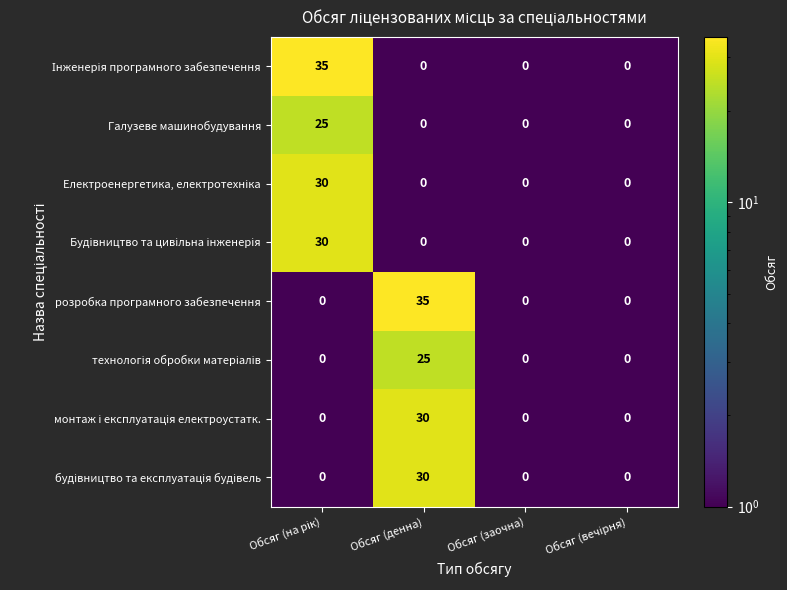

Is it true that Галузеве машинобудування equals -15 at Обсяг (заочна)?

False